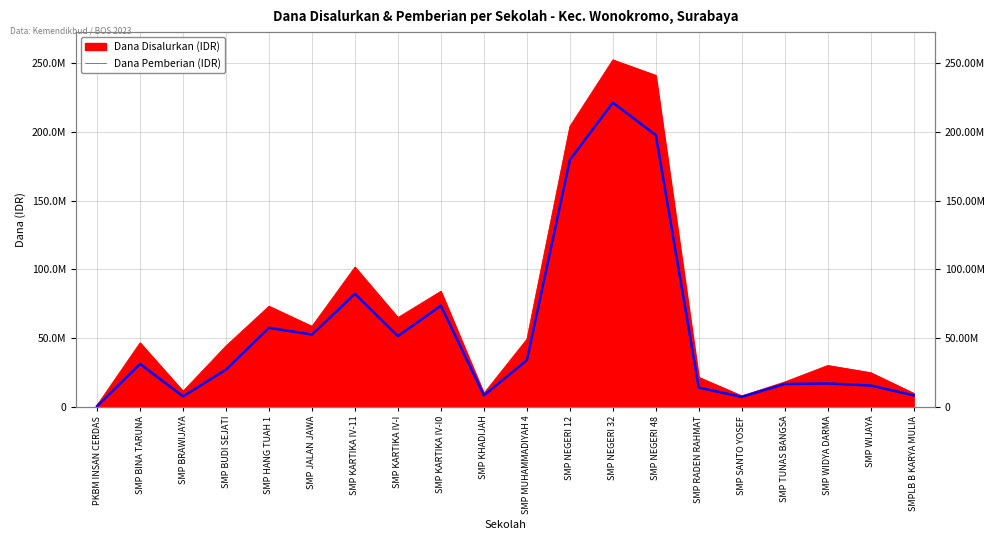

At which category does the chart reach its peak across all series?

SMP NEGERI 32